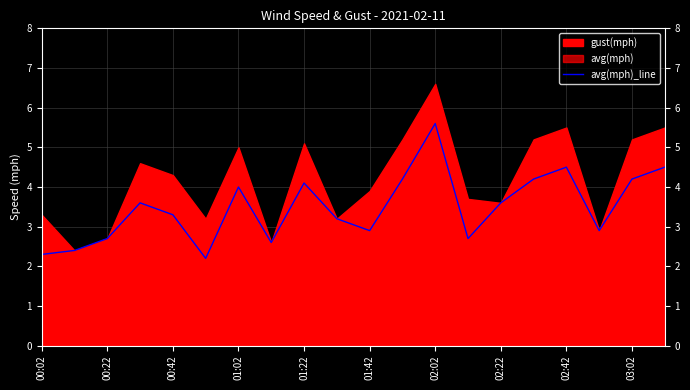

Which category has the highest value in the avg(mph)_line series?

02:02